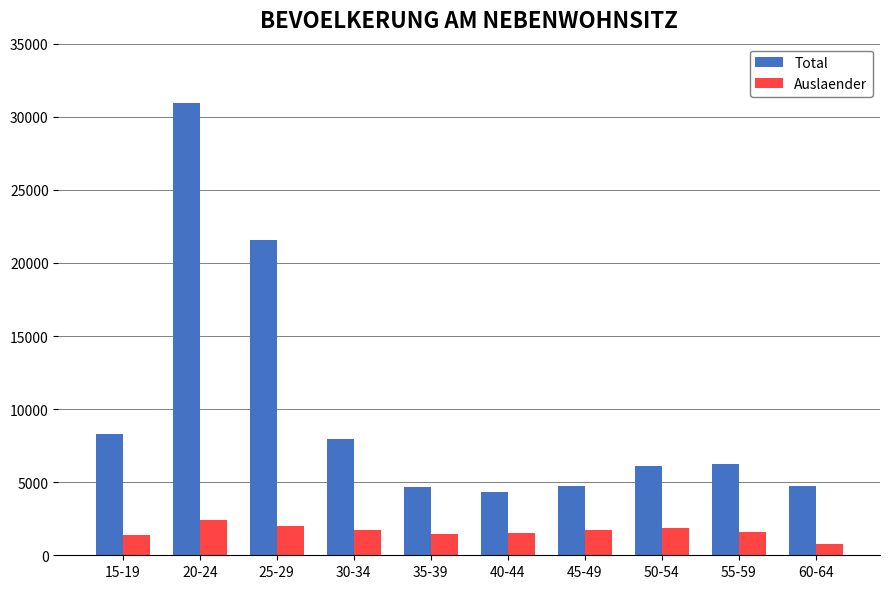

True or false: Auslaender has a value of 787 at 60-64.

True